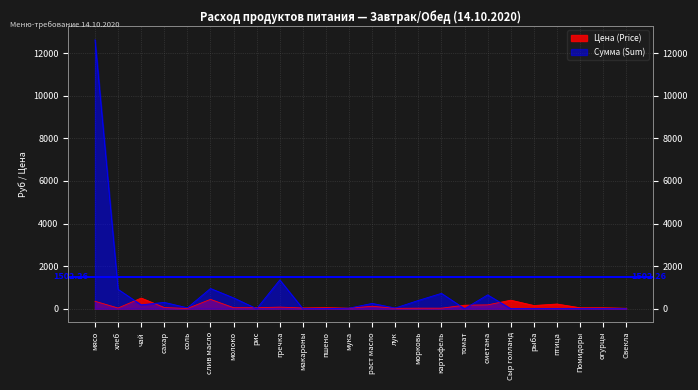

Count the number of categories in the chart.

24